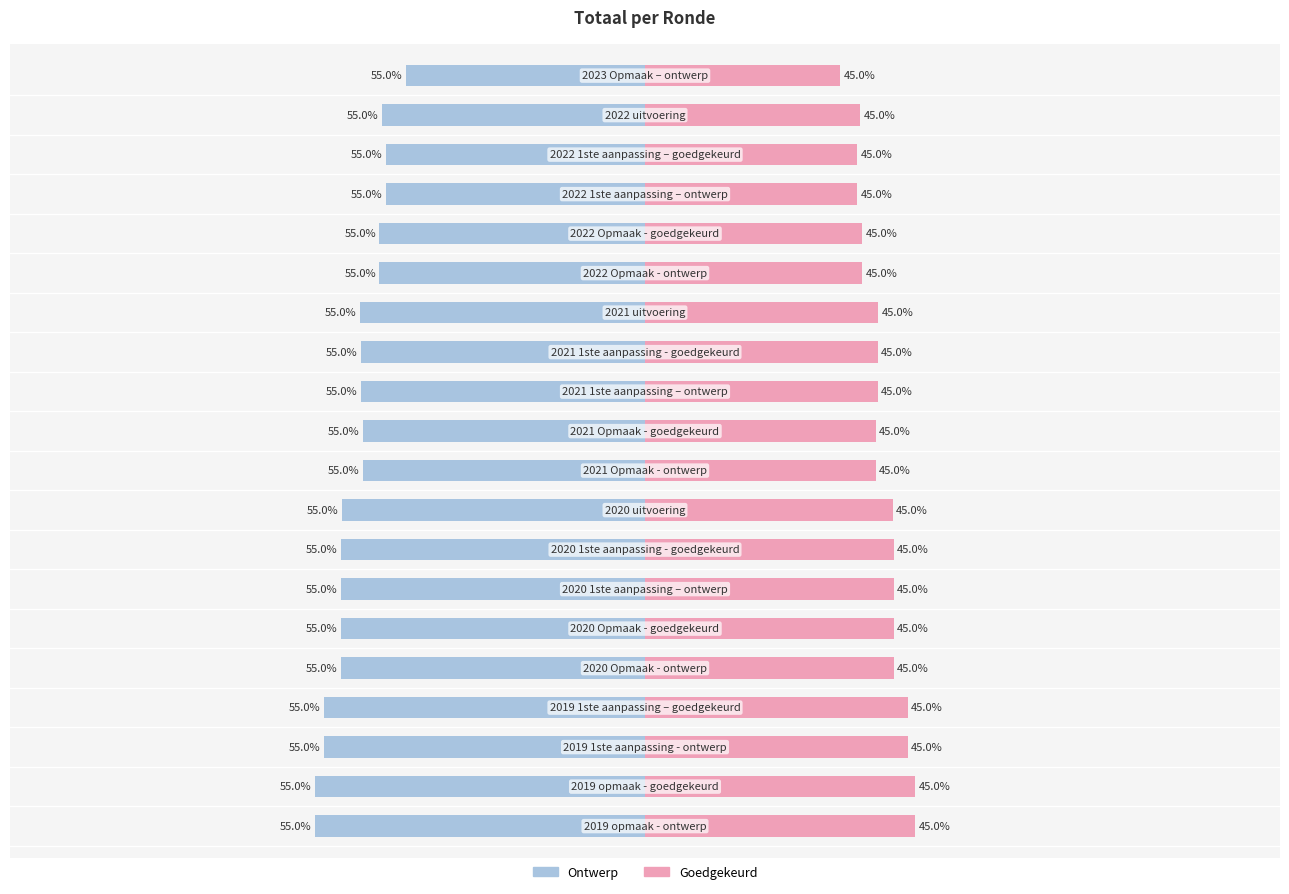

What is the value of the Ontwerp bar at the 9th from the left?

-0.5